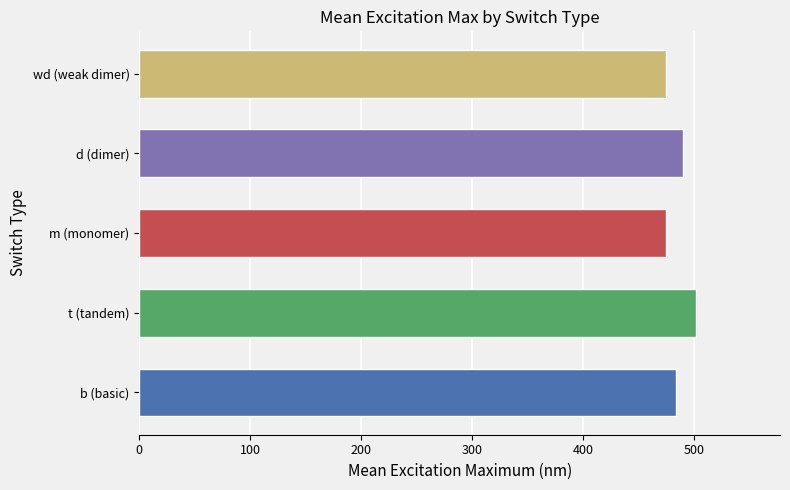

What is the smallest value displayed?

475